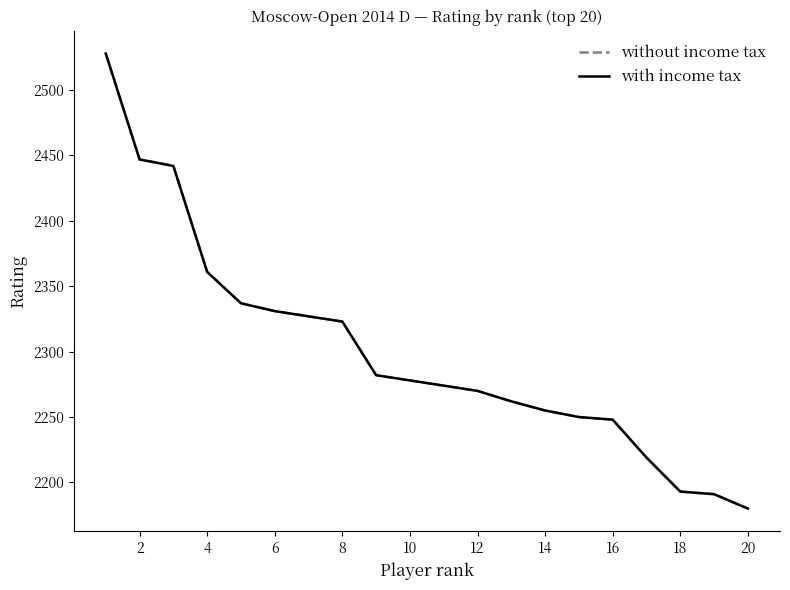

At how many categories does at least one series exceed 2338?

4